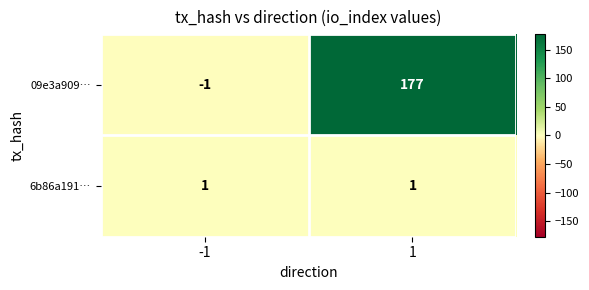

Rank the series by their maximum value, from highest to lowest.

09e3a909…, 6b86a191…